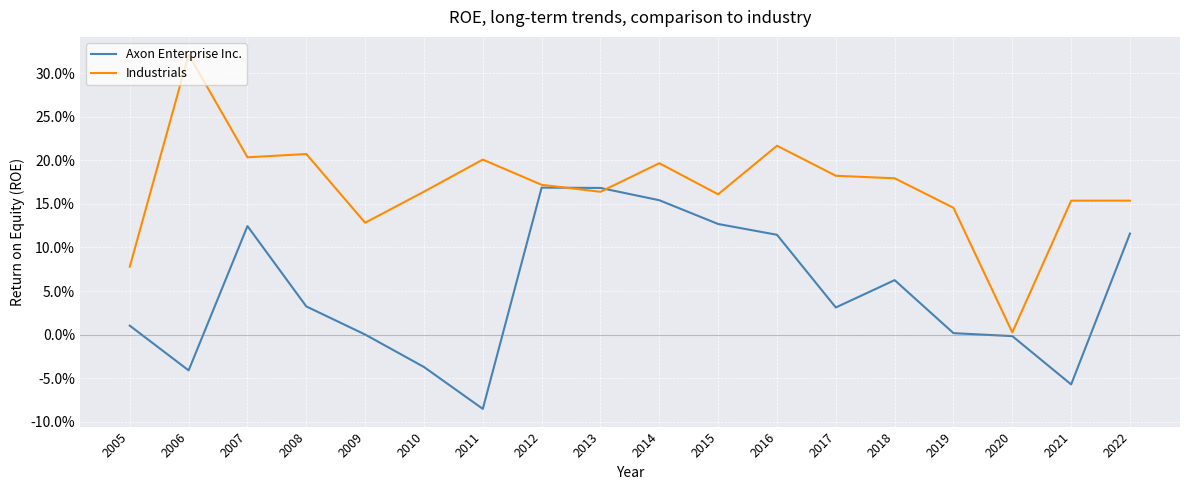

What are all the series names shown in the legend?

Axon Enterprise Inc., Industrials